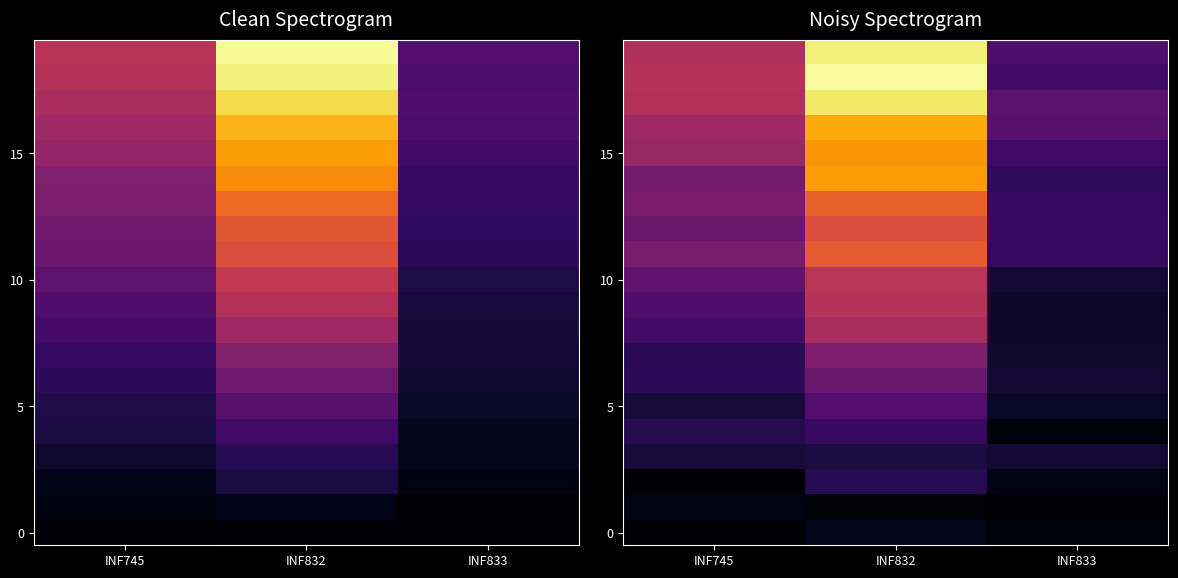

Rank the categories by 15 value from highest to lowest.

INF832, INF745, INF833